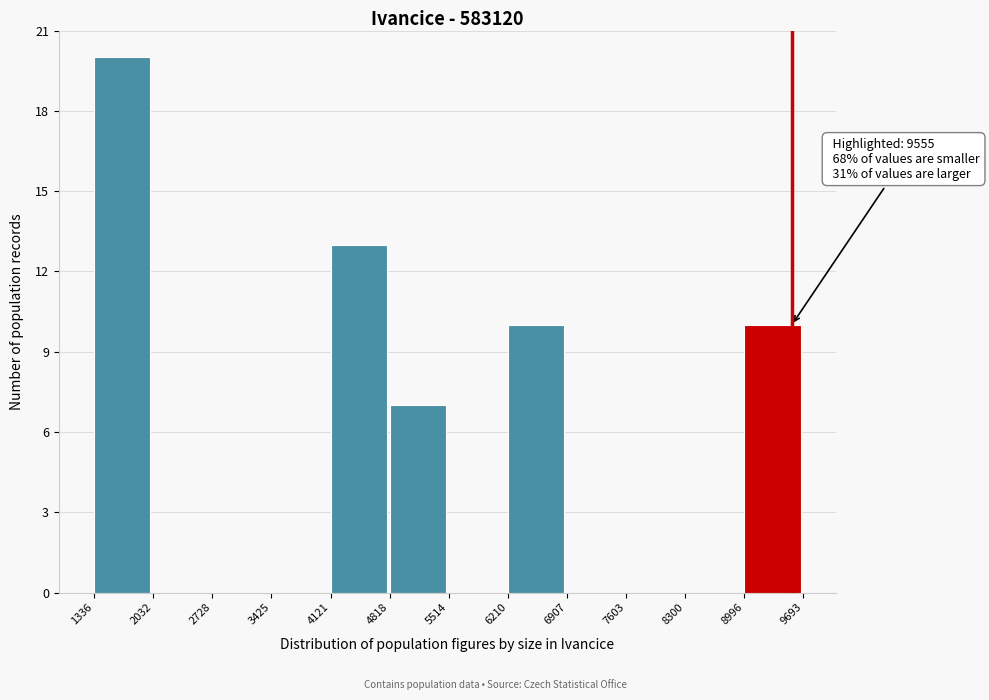

Over which range of the x-axis is the bar tallest?

1336 to 2032